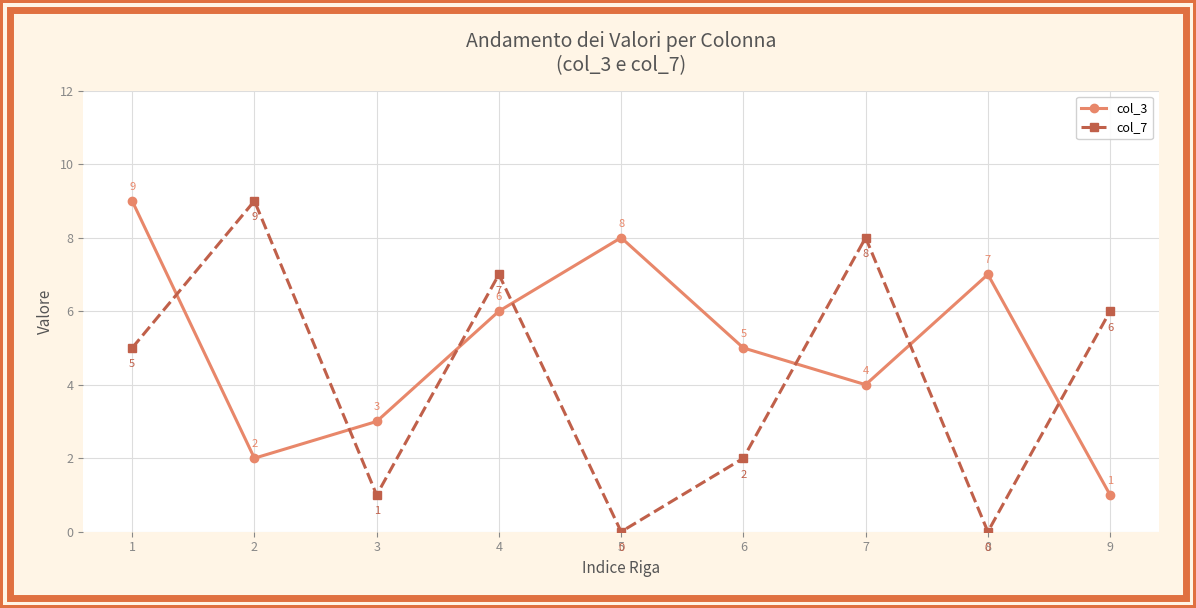

Reading left to right, what are all the values shown in this chart?

col_3: 9	2	3	6	8	5	4	7	1
col_7: 5	9	1	7	0	2	8	0	6